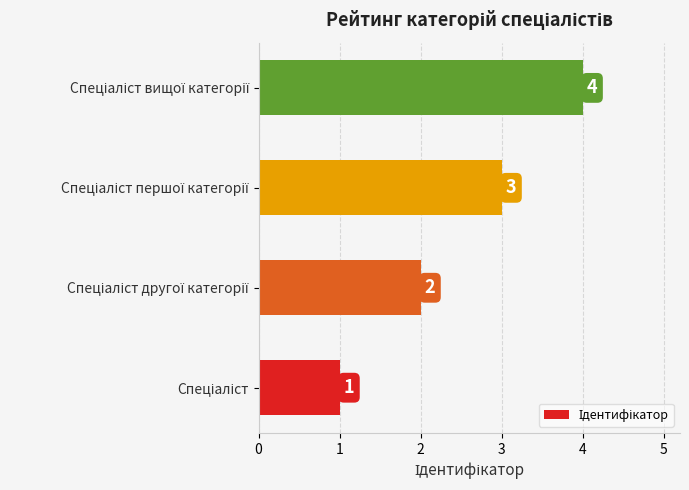

Count the values in the range 2 to 4.

3